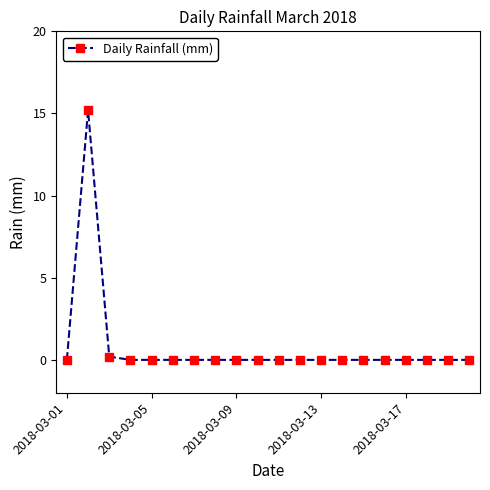

What is the sum of all values?

15.4